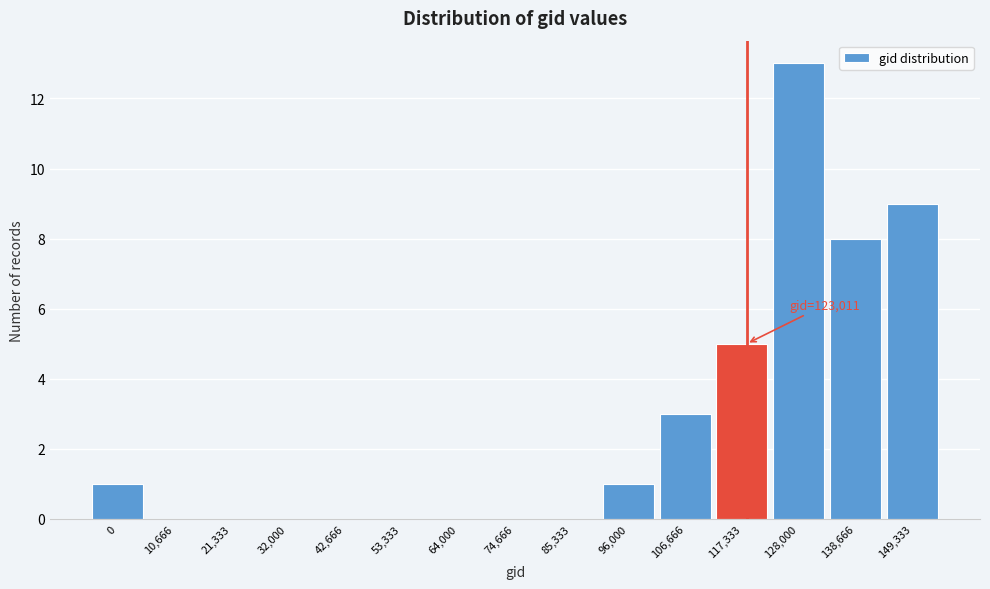

Reading left to right, transcribe all the data shown in this chart.

0=1	10,666=0	21,333=0	32,000=0	42,666=0	53,333=0	64,000=0	74,666=0	85,333=0	96,000=1	106,666=3	117,333=5	128,000=13	138,666=8	149,333=9